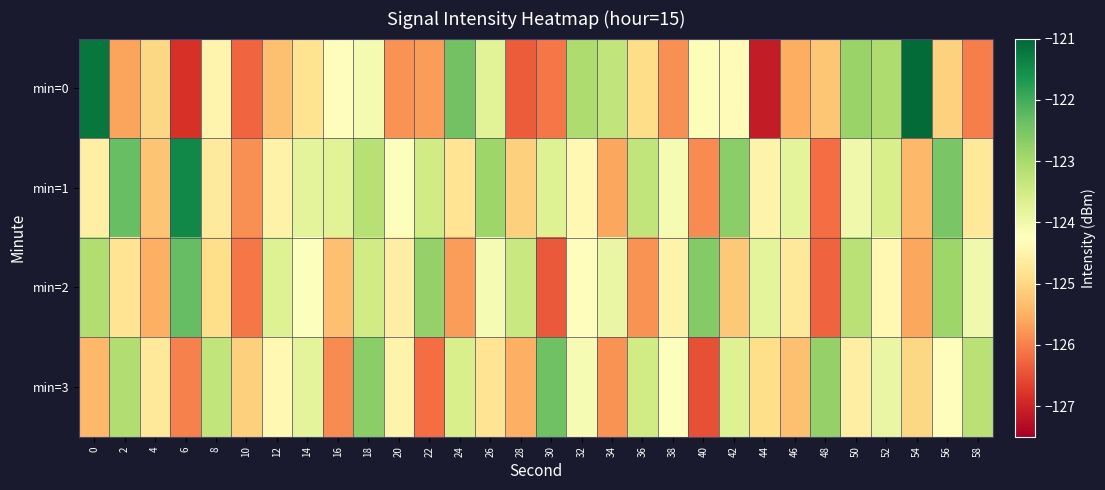

Count the number of data series in this chart.

4